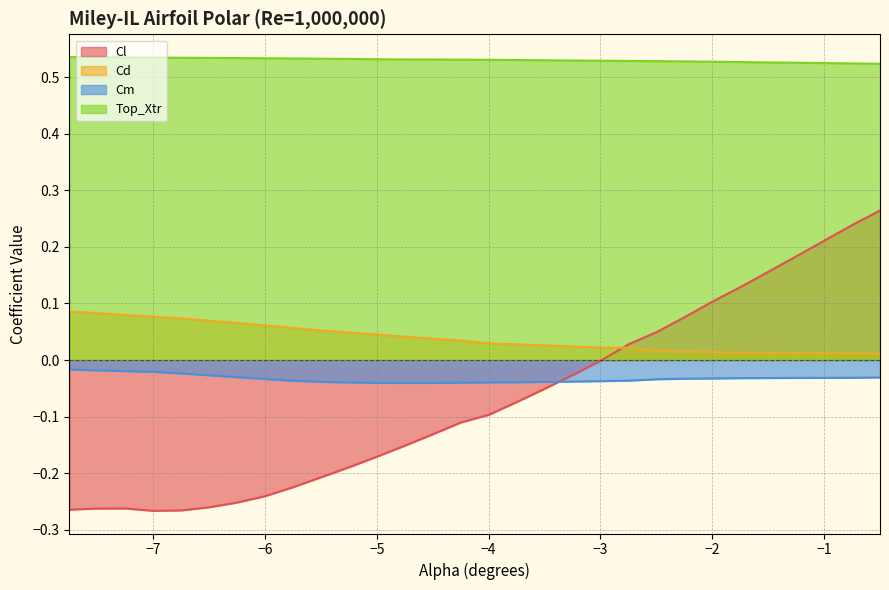

How many lines are shown in the chart?

4